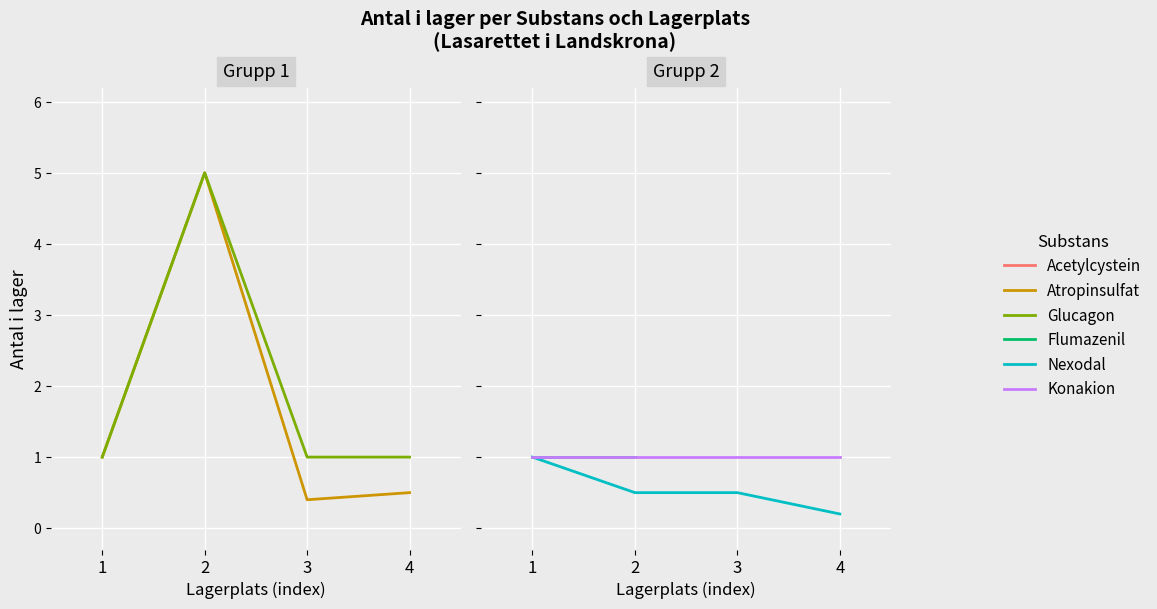

Which has a higher value, 3 or 1?

1